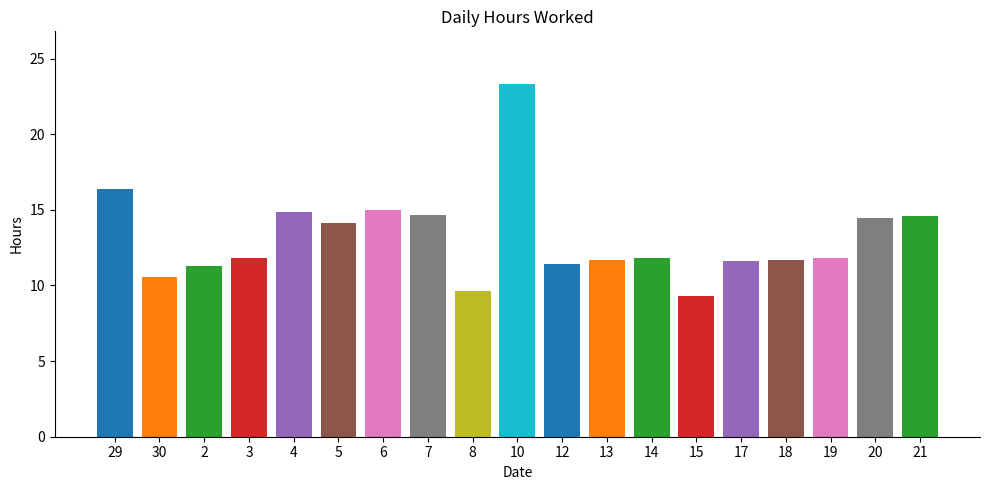

What is the ratio of the value at 20 to the value at 29?

0.9